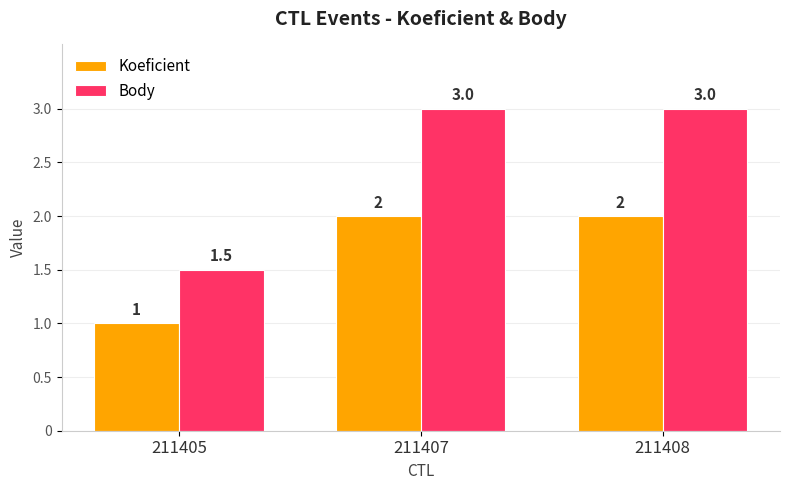

What is the difference between the maximum and minimum values in the Body series?

1.5